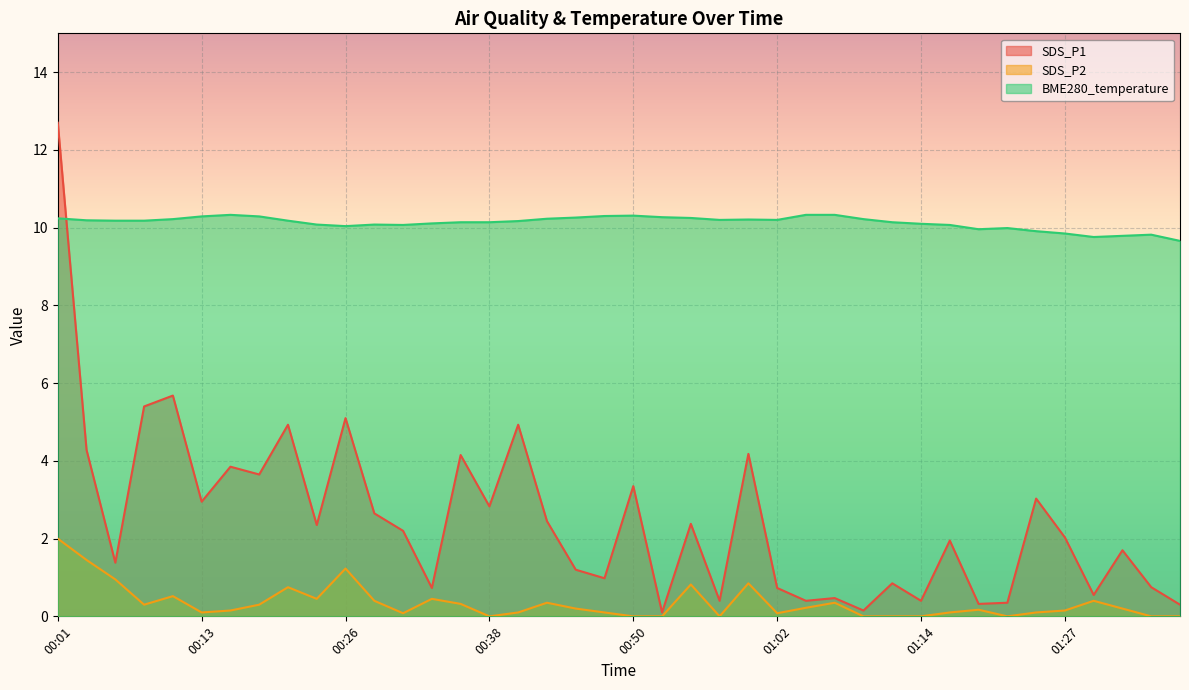

What is the total value across all series at 00:30?

12.3